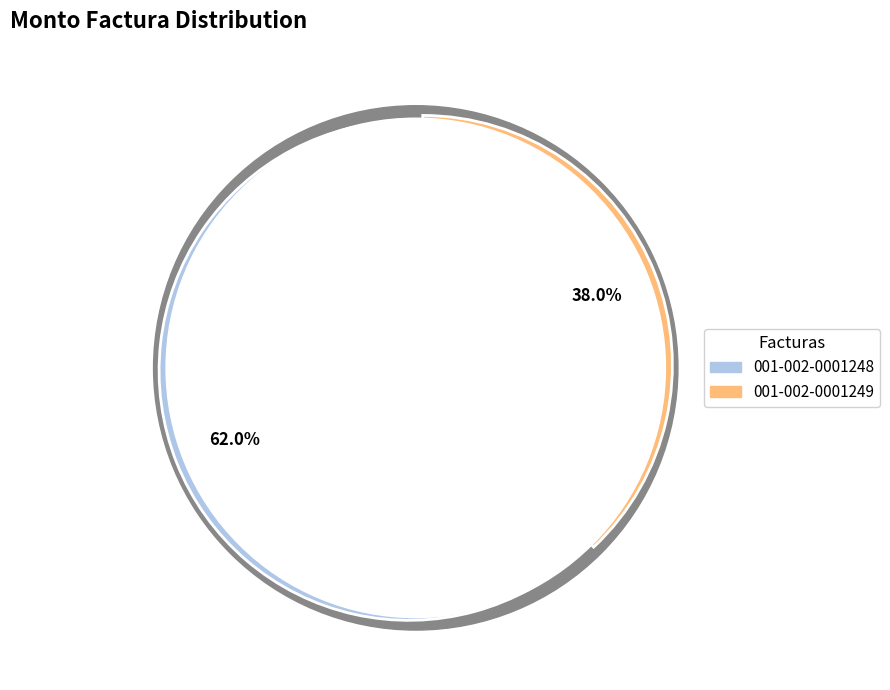

To the nearest percent, what is the average slice percentage?

50%